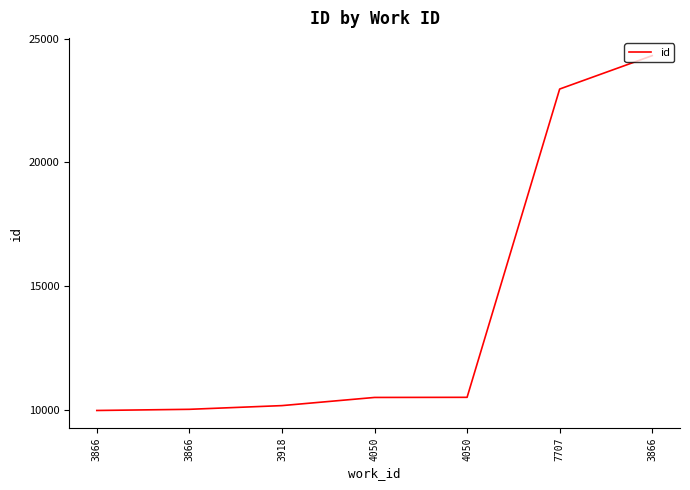

How many values are below 10489?

3